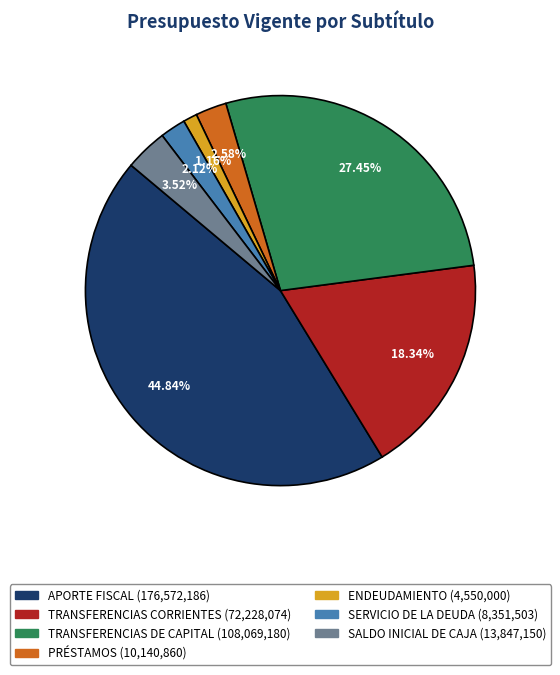

To the nearest percent, what is the difference between the largest and smallest slice percentages?

44%